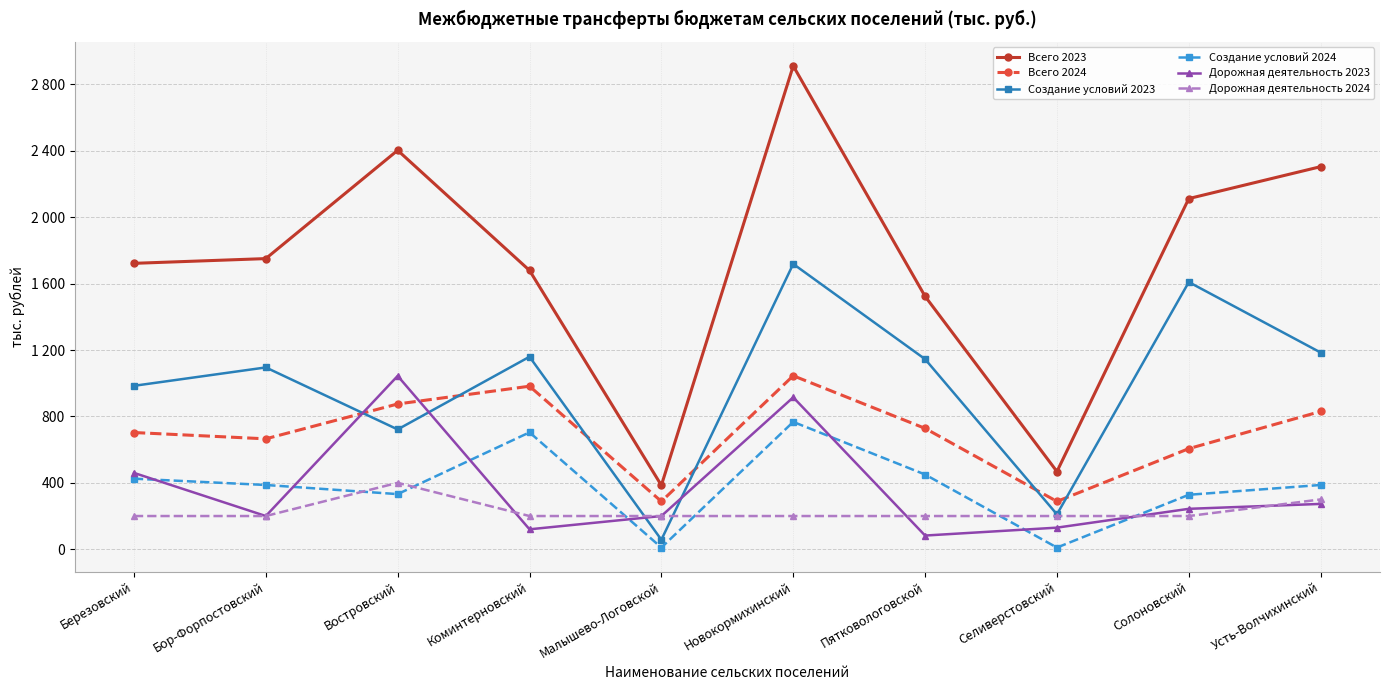

What are all the series names shown in the legend?

Всего 2023, Всего 2024, Создание условий 2023, Создание условий 2024, Дорожная деятельность 2023, Дорожная деятельность 2024